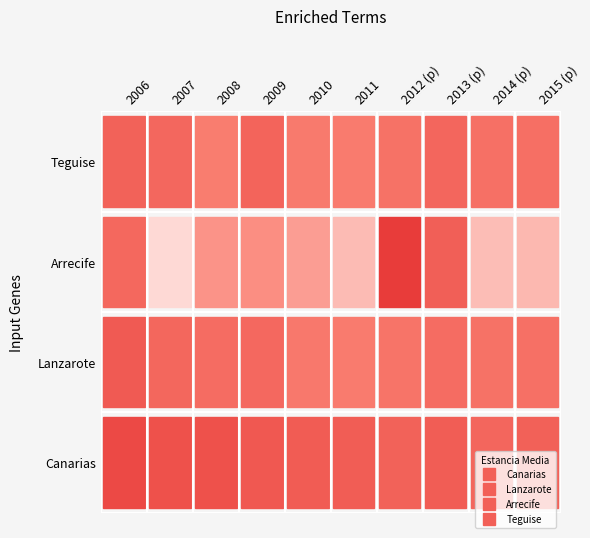

Reading right to left, what are all the values shown in this chart?

Canarias: 2015 (p)=9.5	2014 (p)=9.3	2013 (p)=9.6	2012 (p)=9.4	2011=9.6	2010=9.6	2009=9.7	2008=10.0	2007=10.0	2006=10.2
Lanzarote: 2015 (p)=9.0	2014 (p)=8.9	2013 (p)=9.1	2012 (p)=8.9	2011=8.7	2010=8.7	2009=9.2	2008=9.1	2007=9.3	2006=9.7
Arrecife: 2015 (p)=7.4	2014 (p)=7.3	2013 (p)=9.5	2012 (p)=10.6	2011=7.3	2010=7.9	2009=8.2	2008=8.1	2007=6.8	2006=9.3
Teguise: 2015 (p)=9.0	2014 (p)=9.0	2013 (p)=9.3	2012 (p)=8.9	2011=8.7	2010=8.7	2009=9.4	2008=8.6	2007=9.3	2006=9.4